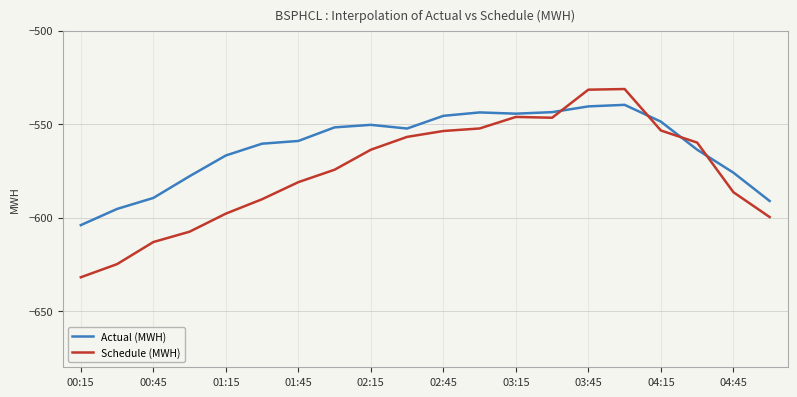

Rank the series by their average value, from lowest to highest.

Schedule (MWH), Actual (MWH)